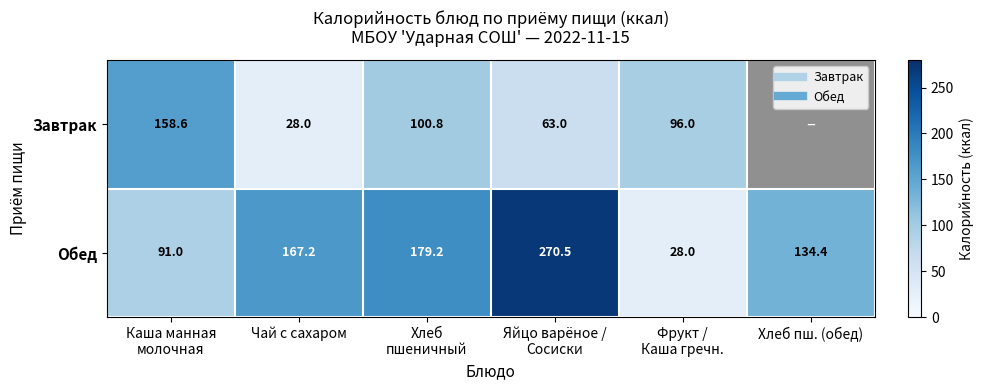

How many data points does each series have?

6